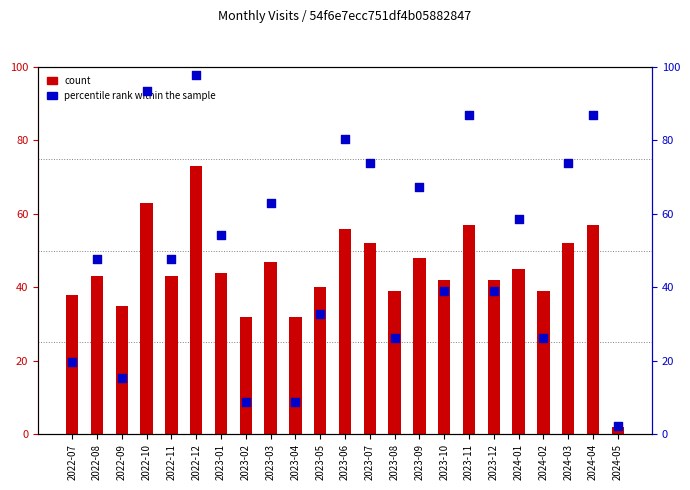

At how many categories does at least one series exceed 79?

5